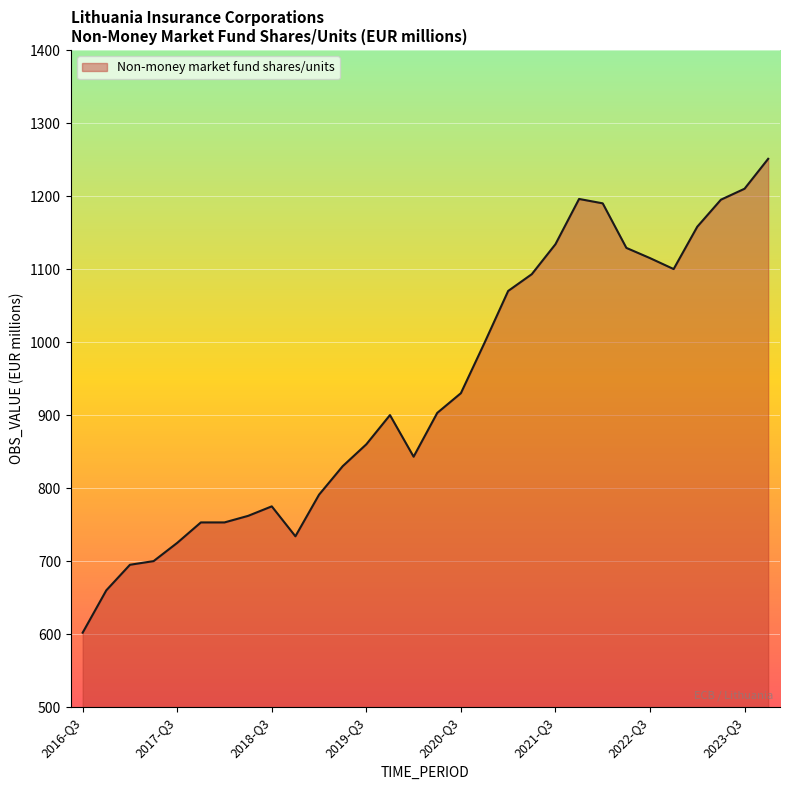

What is the greatest value displayed?

1251